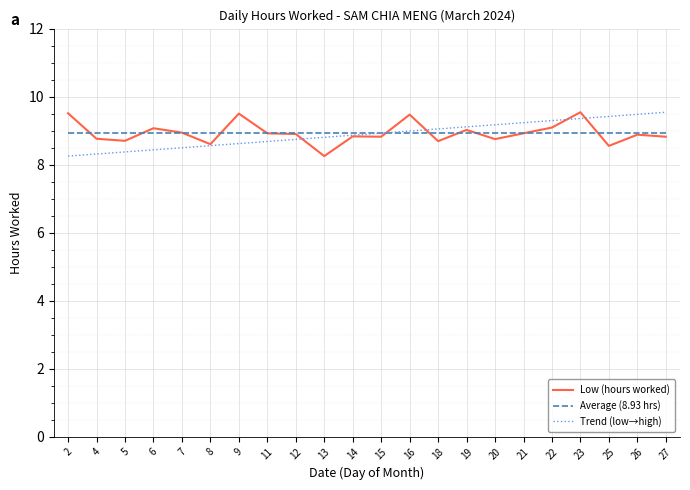

After their last crossing, which series has the higher values: Trend (low→high) or Average (8.93 hrs)?

Trend (low→high)